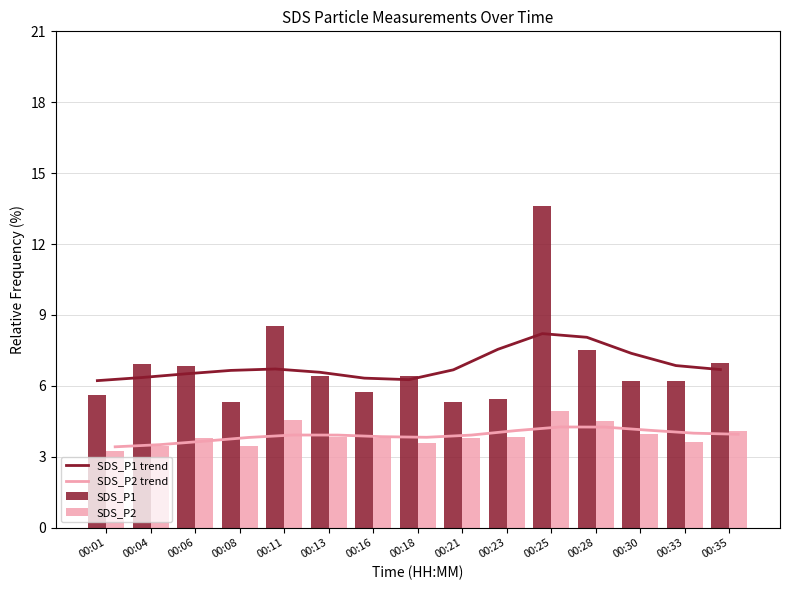

What is the greatest value displayed?

13.6